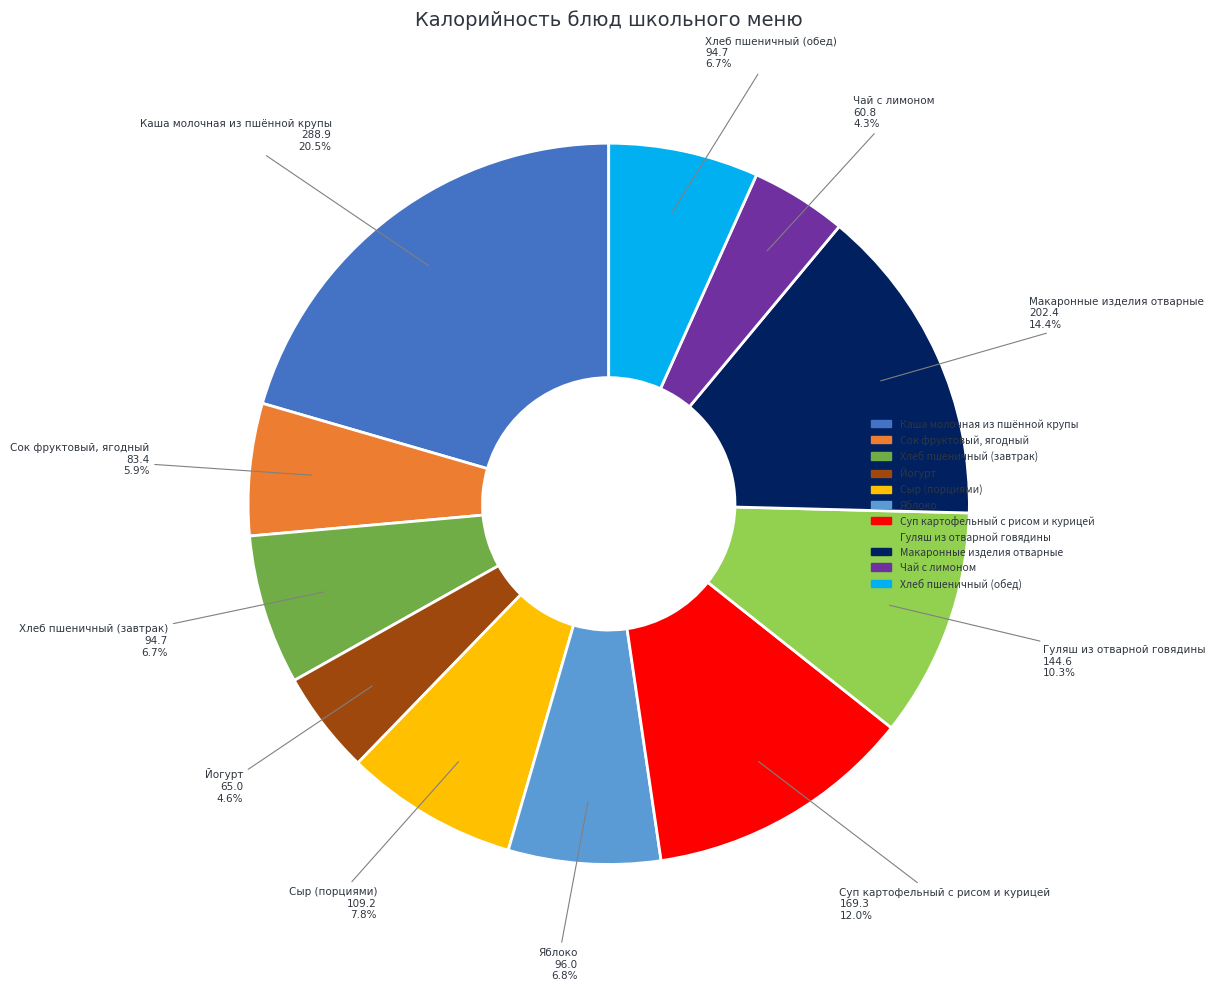

The Гуляш из отварной говядины slice represents 10% of the pie. True or false?

True